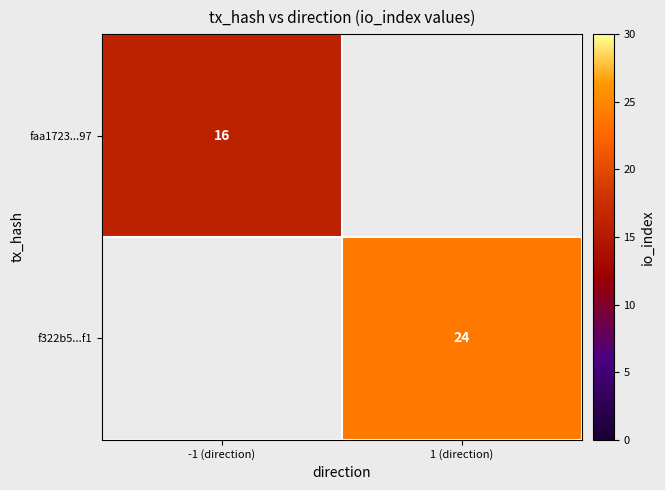

Is the value of faa1723...97 at -1 (direction) greater than the value of f322b5...f1 at 1 (direction)?

No